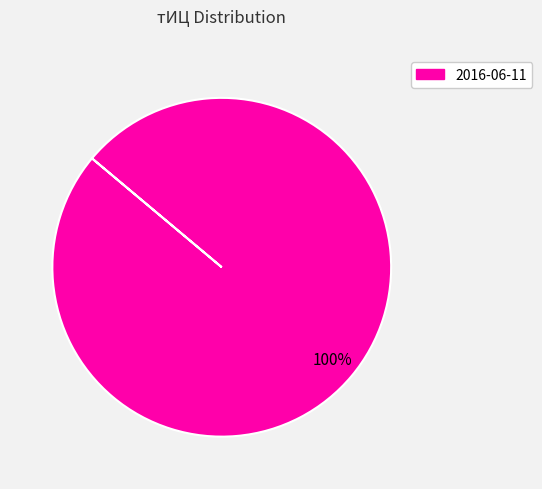

Is there any slice that represents more than half of the pie?

Yes